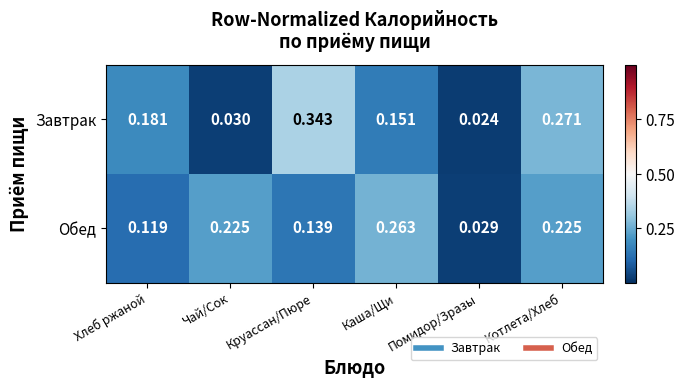

At which label does Обед reach its minimum?

Помидор/Зразы